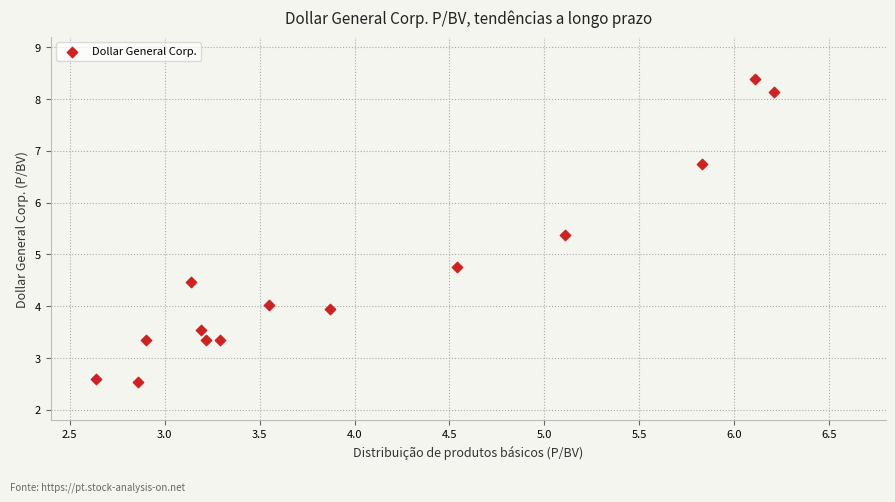

What is the range of X values (max minus min)?

3.6